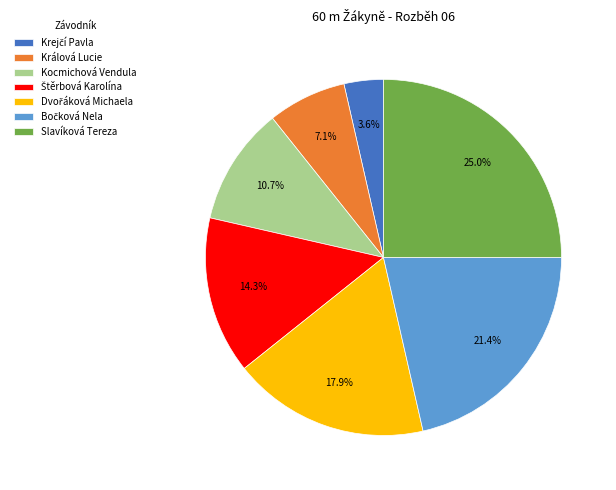

What percentage is NOT represented by Kocmichová Vendula?

89.3%